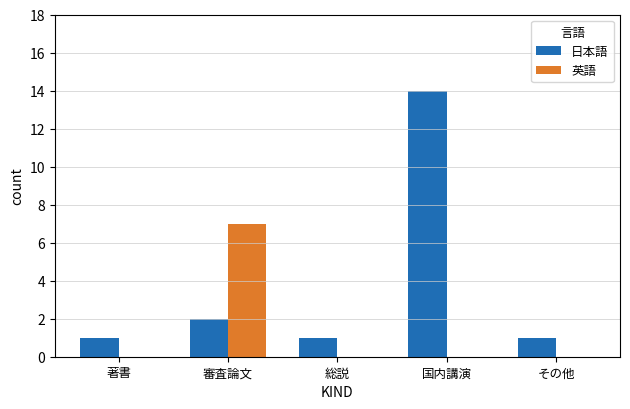

How many groups of bars are there?

5